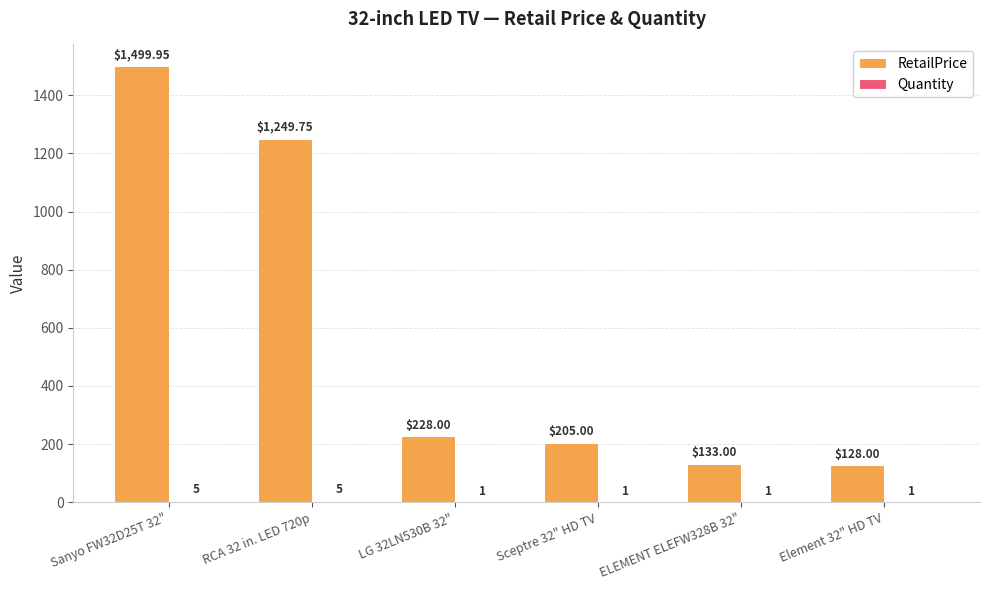

What is the sum of the RetailPrice values at Sceptre 32" HD TV and ELEMENT ELEFW328B 32"?

338.0